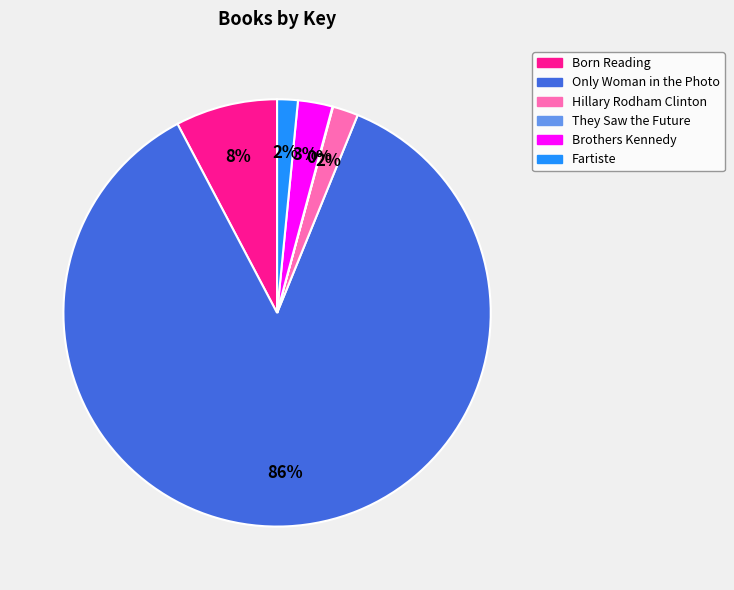

What percentage is the Born Reading slice, to the nearest percent?

8%